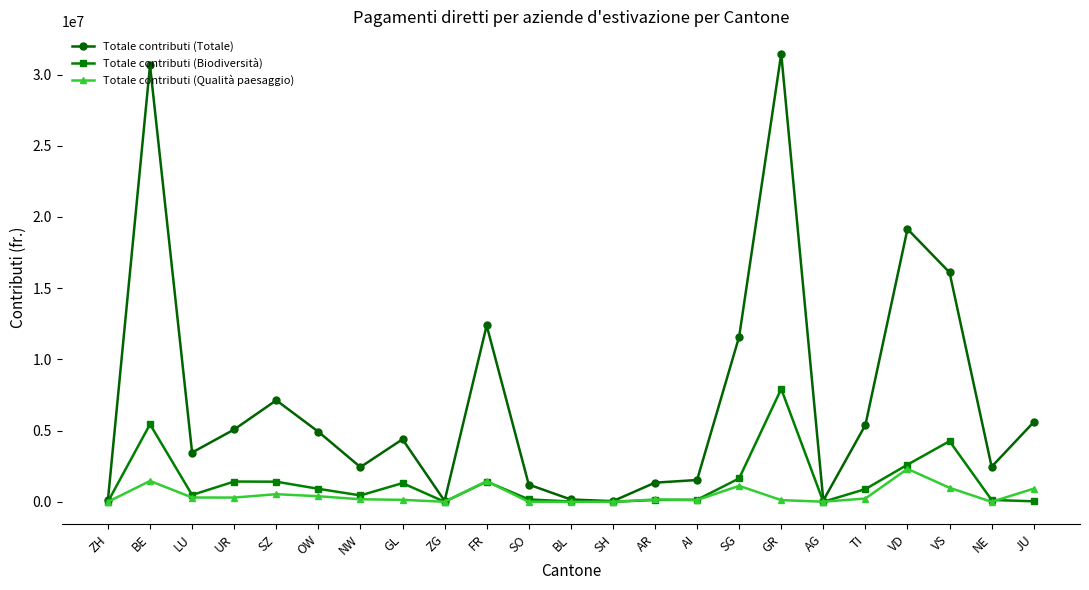

What is the maximum value shown in the chart?

31460506.2